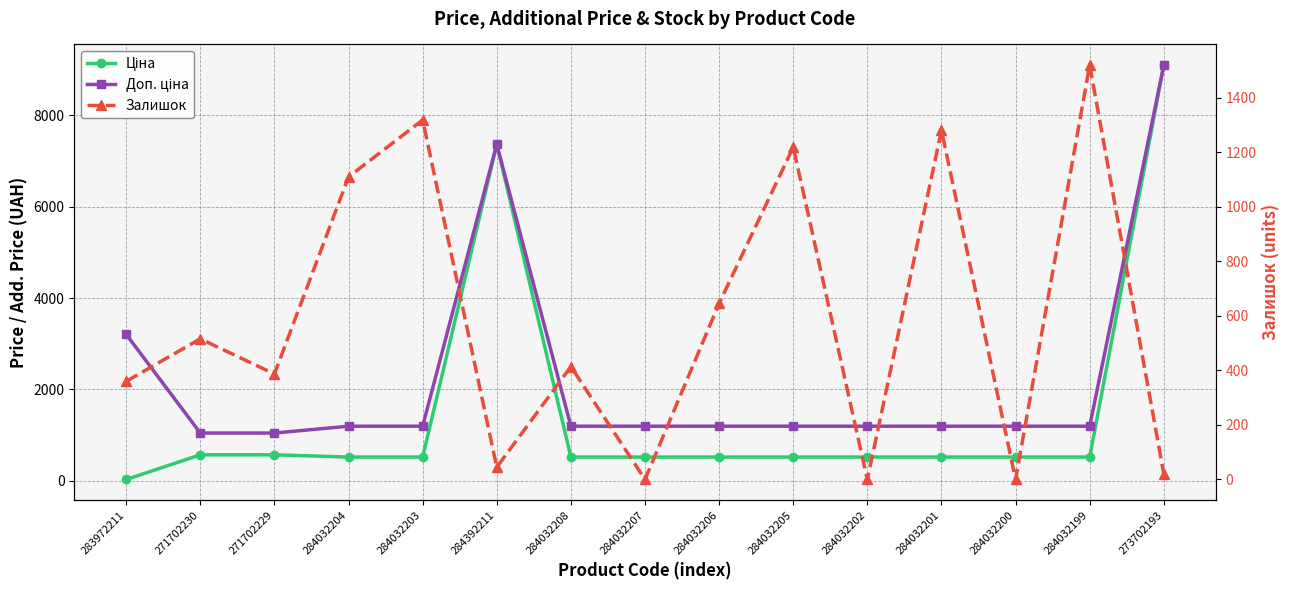

List the series in order of their peak value, lowest first.

Залишок, Ціна, Доп. ціна